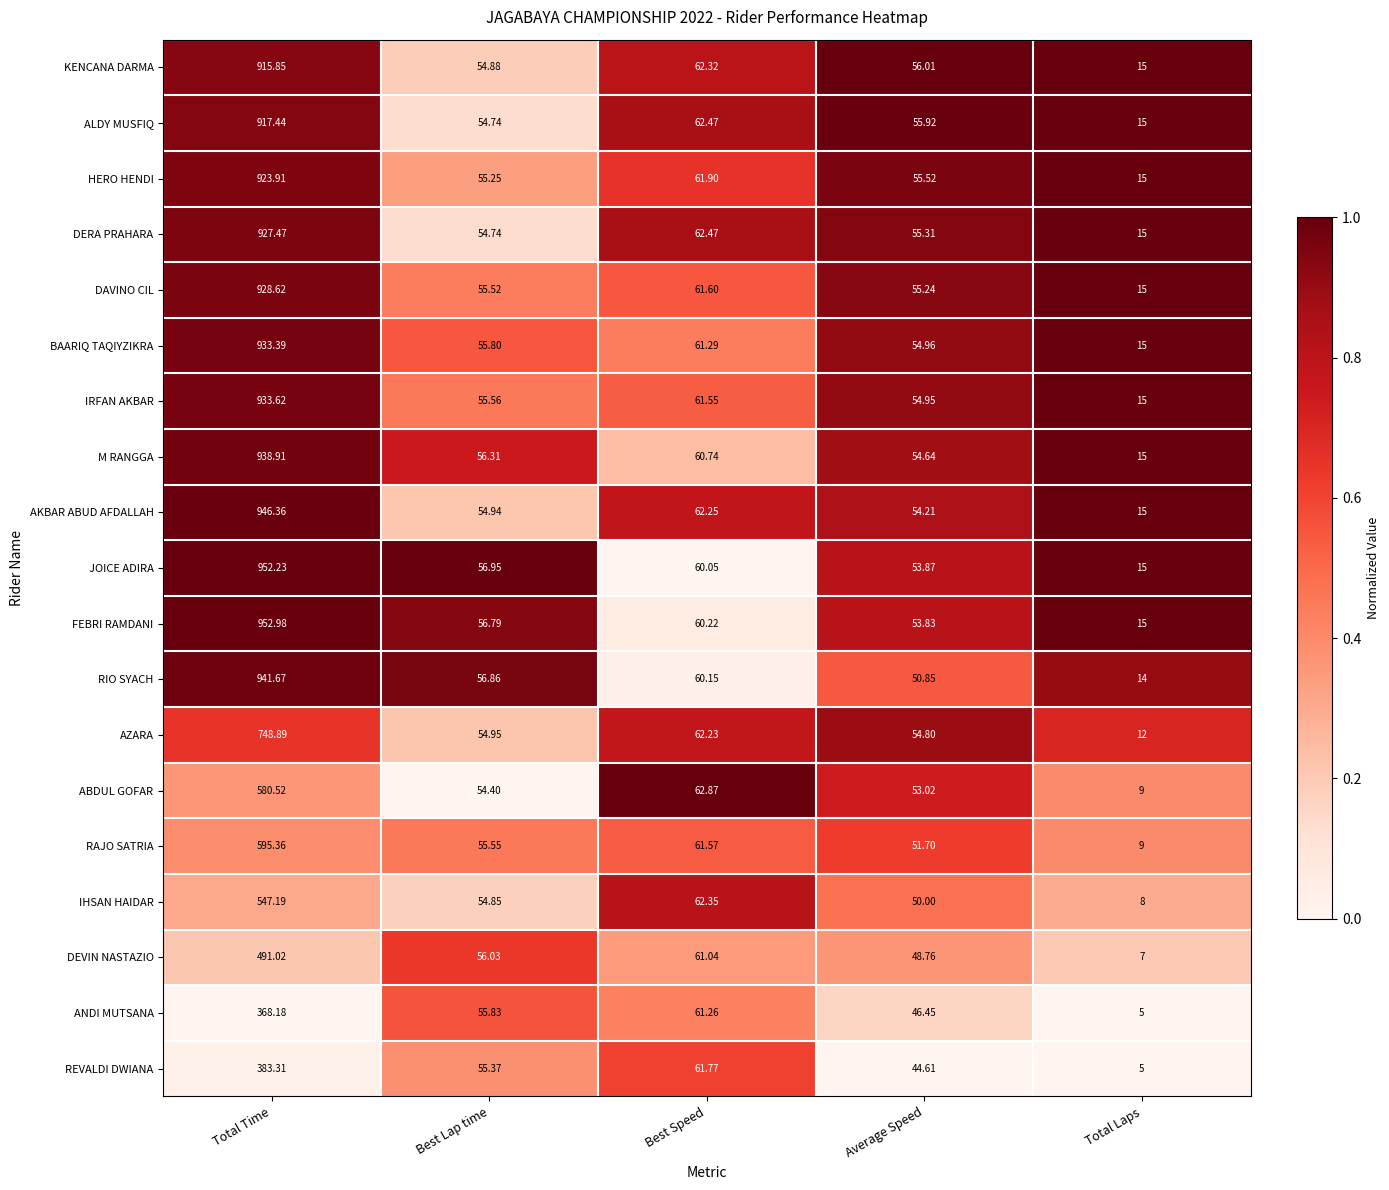

At which label does BAARIQ TAQIYZIKRA first exceed 55?

Total Time